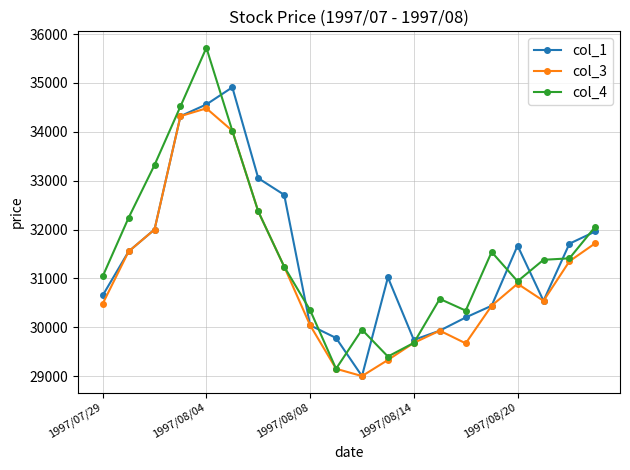

What is the difference between the maximum and minimum values in the col_4 series?

6570